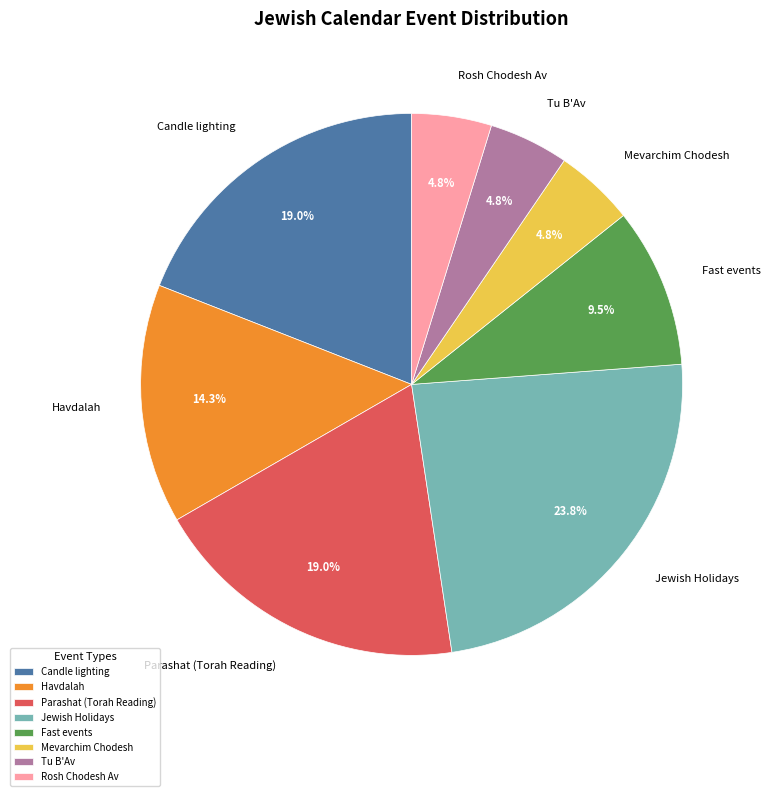

What is the largest slice in the pie chart?

Jewish Holidays